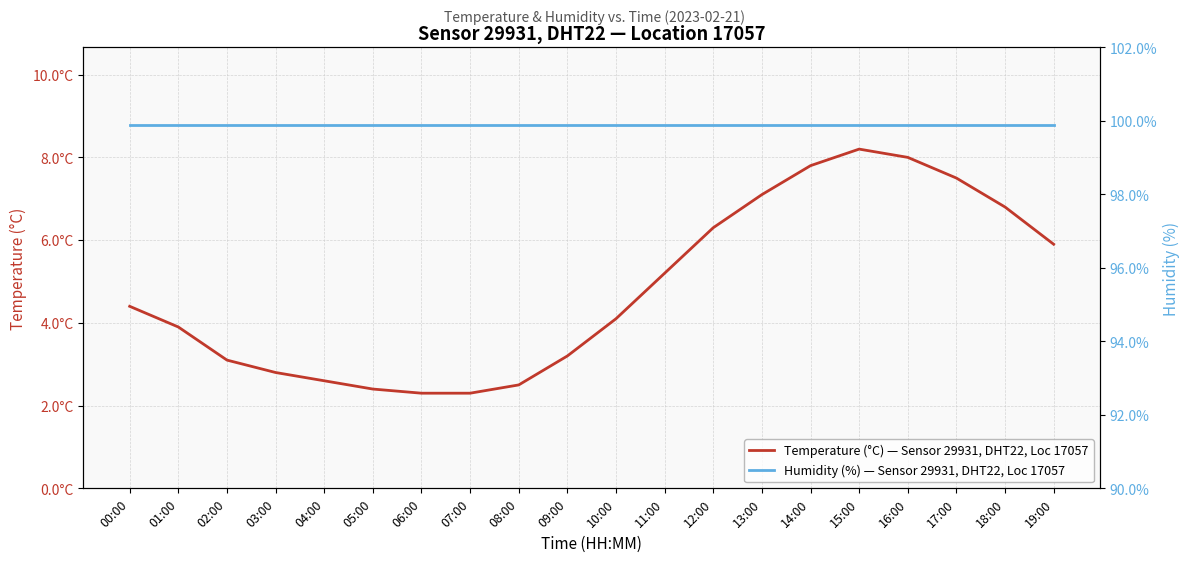

Count the number of categories in the chart.

20